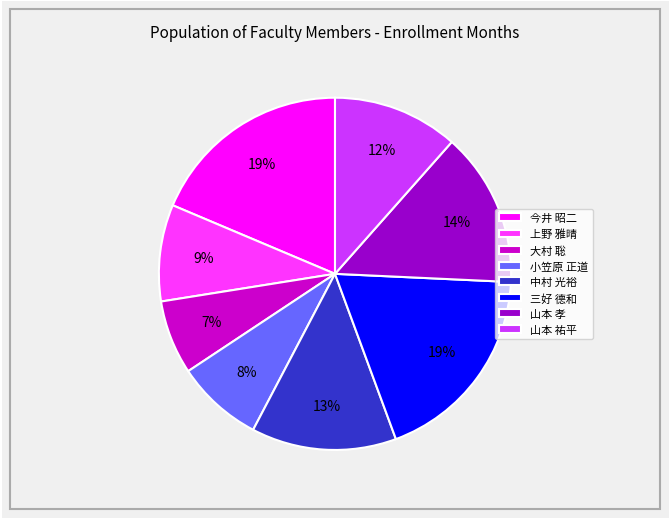

To the nearest percent, what is the difference between the largest and smallest slice percentages?

12%